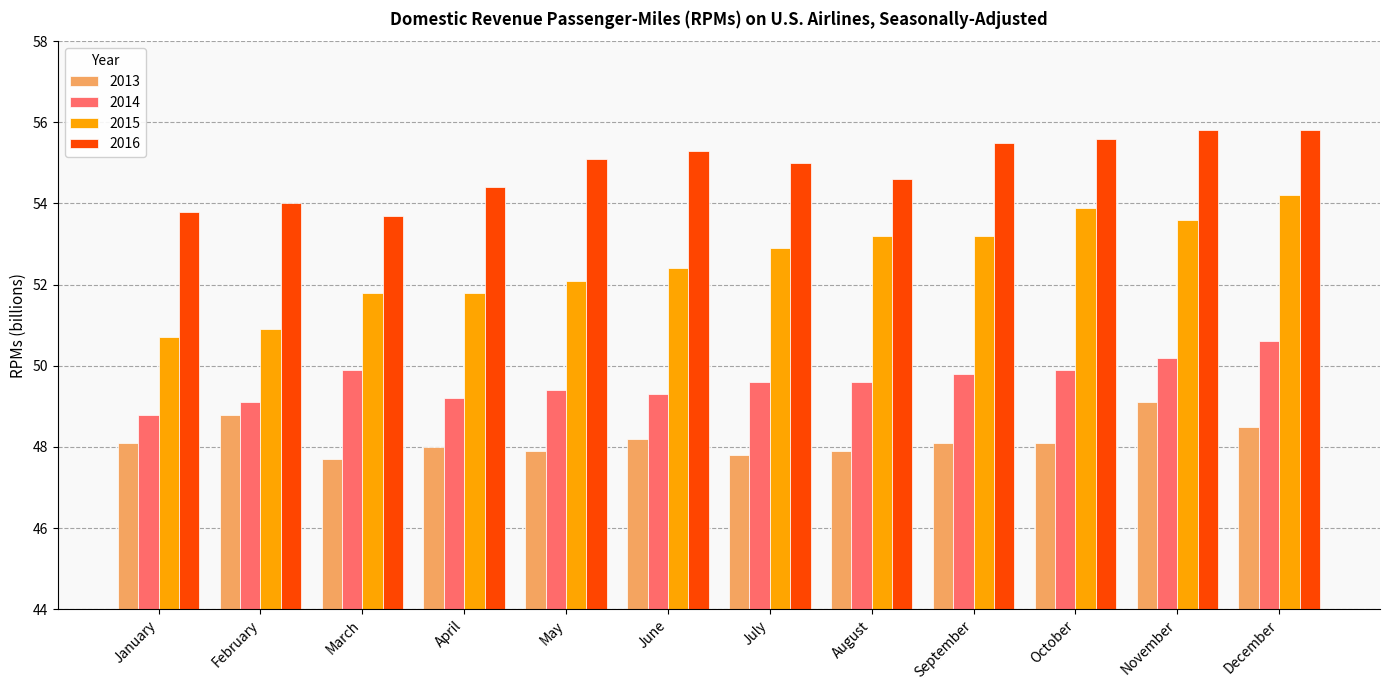

What is the sum of the 2015 values at November and May?

105.7